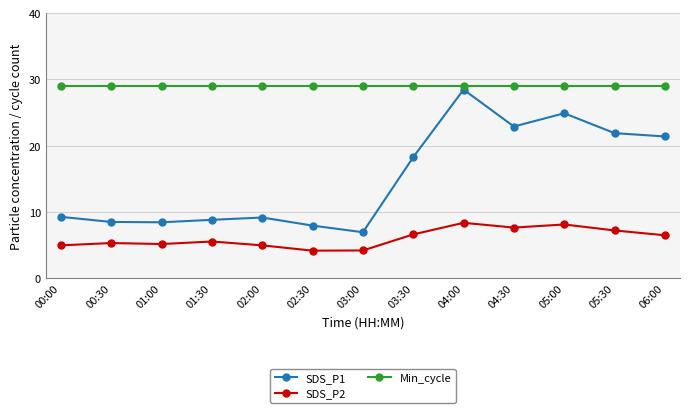

At 01:30, list the series in order from smallest to largest.

SDS_P2, SDS_P1, Min_cycle